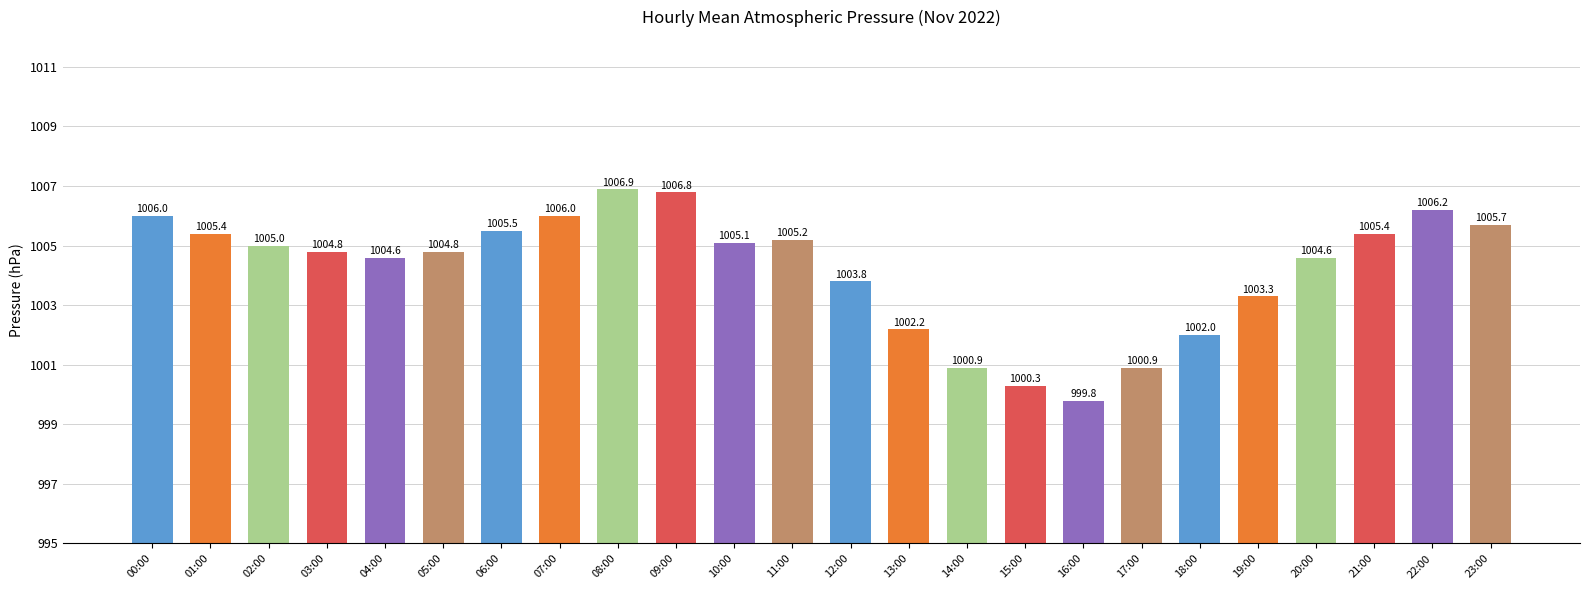

What is the minimum value shown in the chart?

999.8